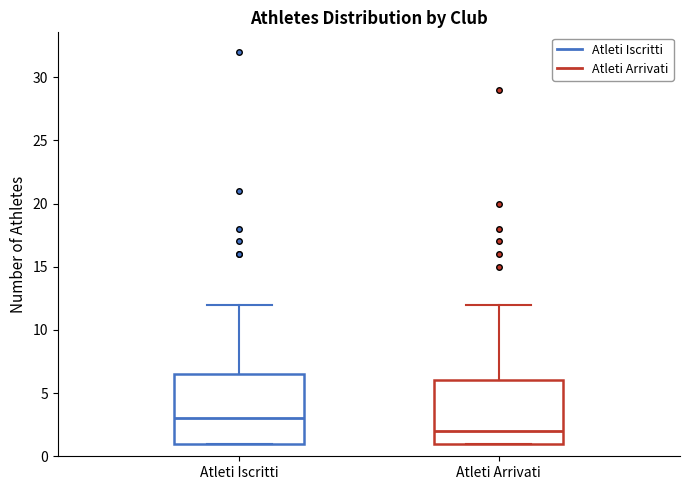

Which box's median line is the lowest?

Atleti Arrivati